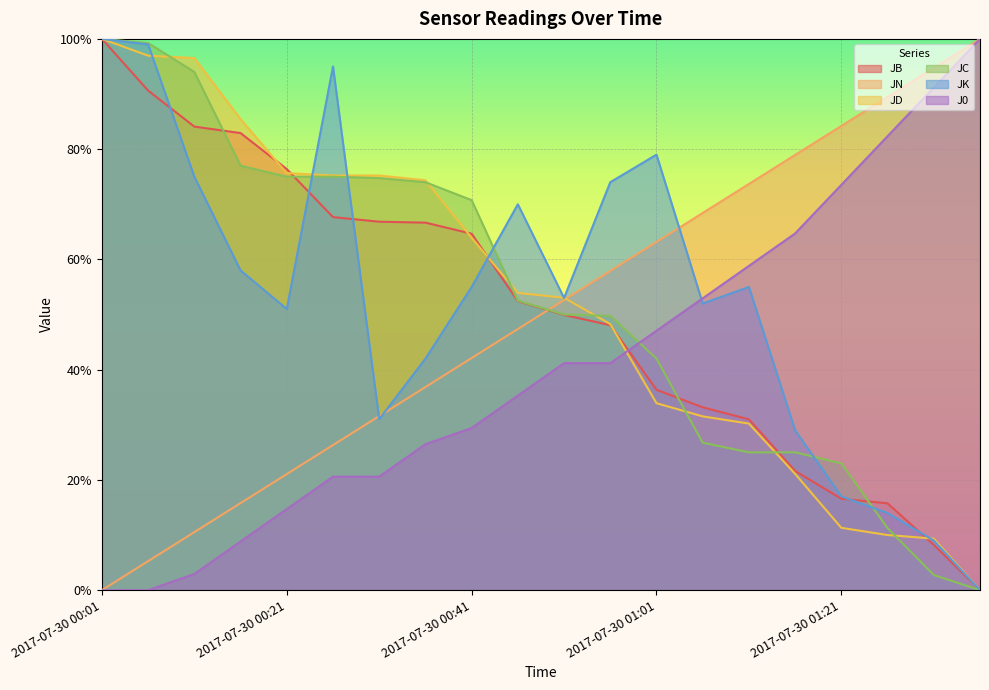

List the labels in order of JD value, smallest first.

2017-07-30 01:36, 2017-07-30 01:31, 2017-07-30 01:26, 2017-07-30 01:21, 2017-07-30 01:16, 2017-07-30 01:11, 2017-07-30 01:06, 2017-07-30 01:01, 2017-07-30 00:56, 2017-07-30 00:51, 2017-07-30 00:46, 2017-07-30 00:41, 2017-07-30 00:36, 2017-07-30 00:26, 2017-07-30 00:31, 2017-07-30 00:21, 2017-07-30 00:16, 2017-07-30 00:11, 2017-07-30 00:06, 2017-07-30 00:01